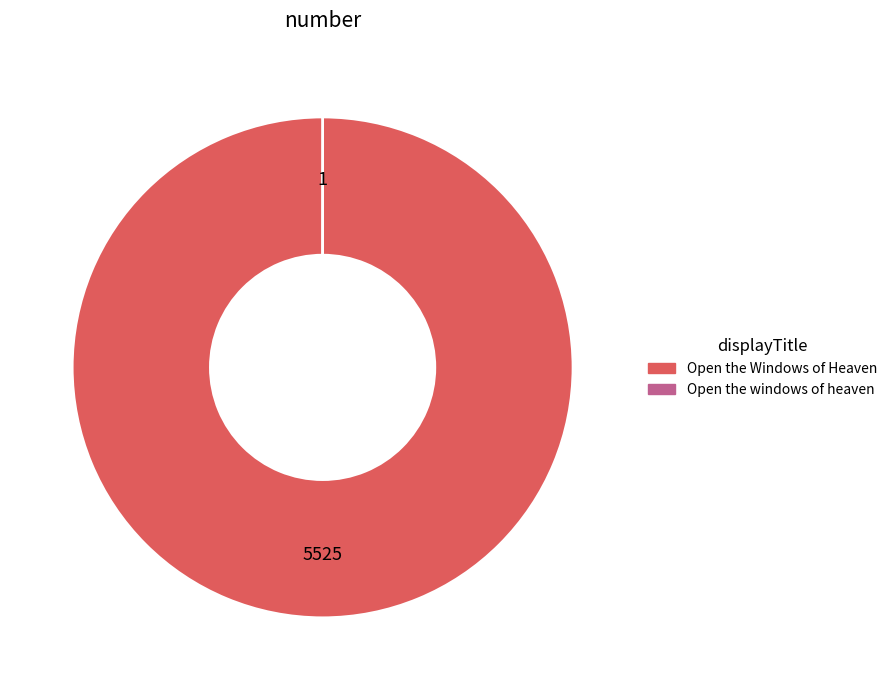

Does Open the Windows of Heaven account for over 50% of the chart?

Yes